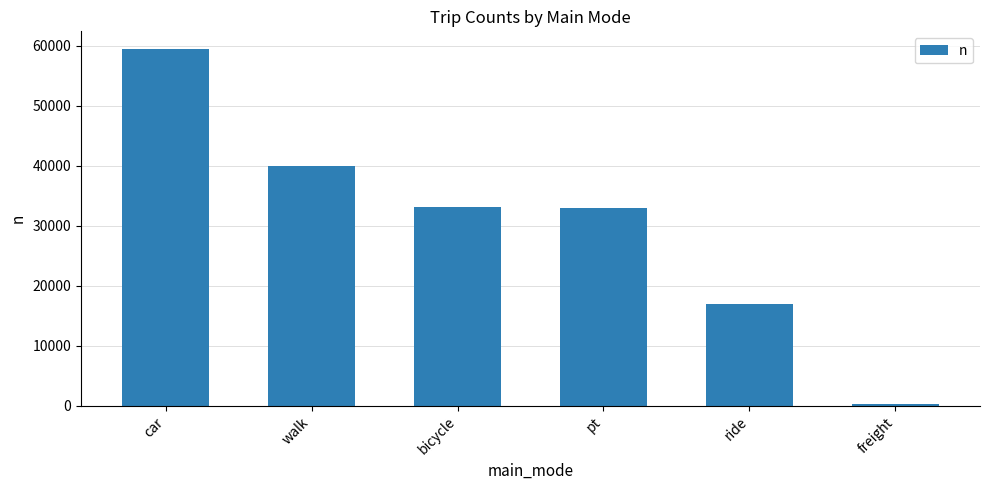

True or false: the data shows 251 at freight.

True